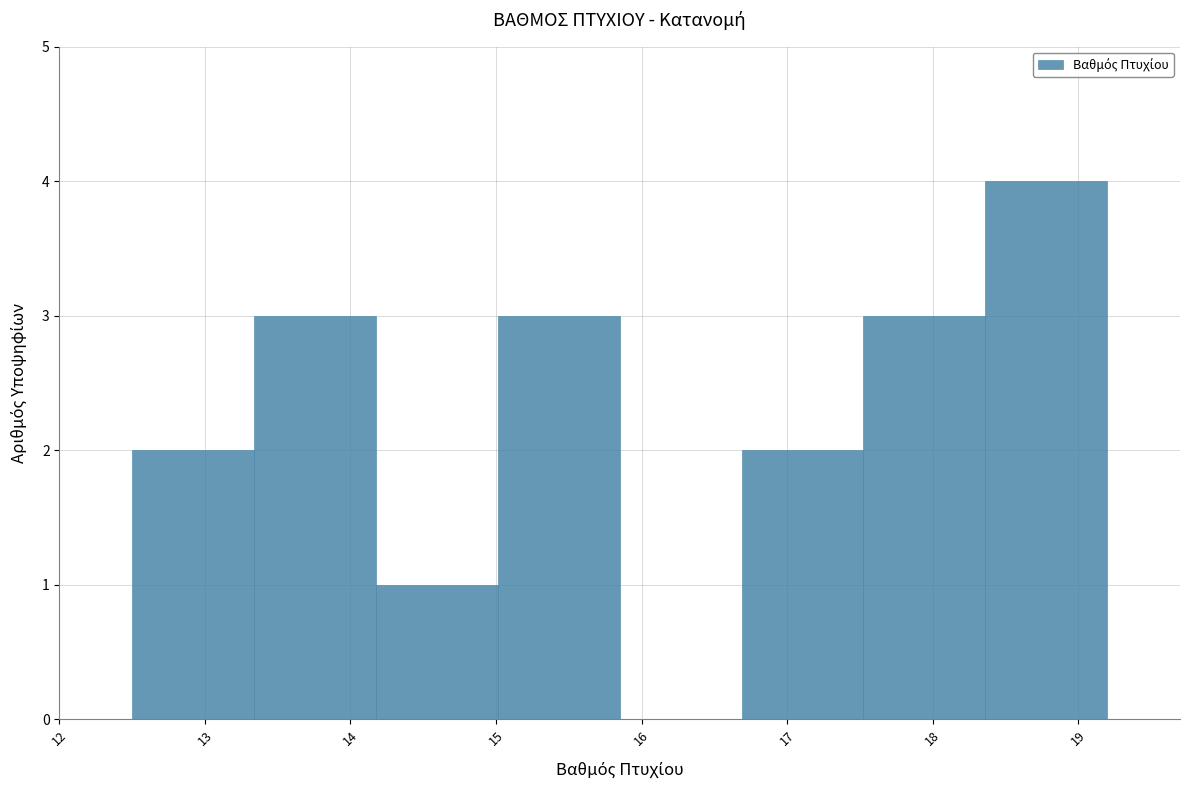

Reading left to right, transcribe this chart: for each bar, give the range it covers on the x-axis and its height. Neither the bar edges nor the heights are printed on the chart, so give them approximately, as read against the axes.

12.5 to 13.3: 2
13.3 to 14.2: 3
14.2 to 15.0: 1
15.0 to 15.9: 3
15.9 to 16.7: 0
16.7 to 17.5: 2
17.5 to 18.4: 3
18.4 to 19.2: 4